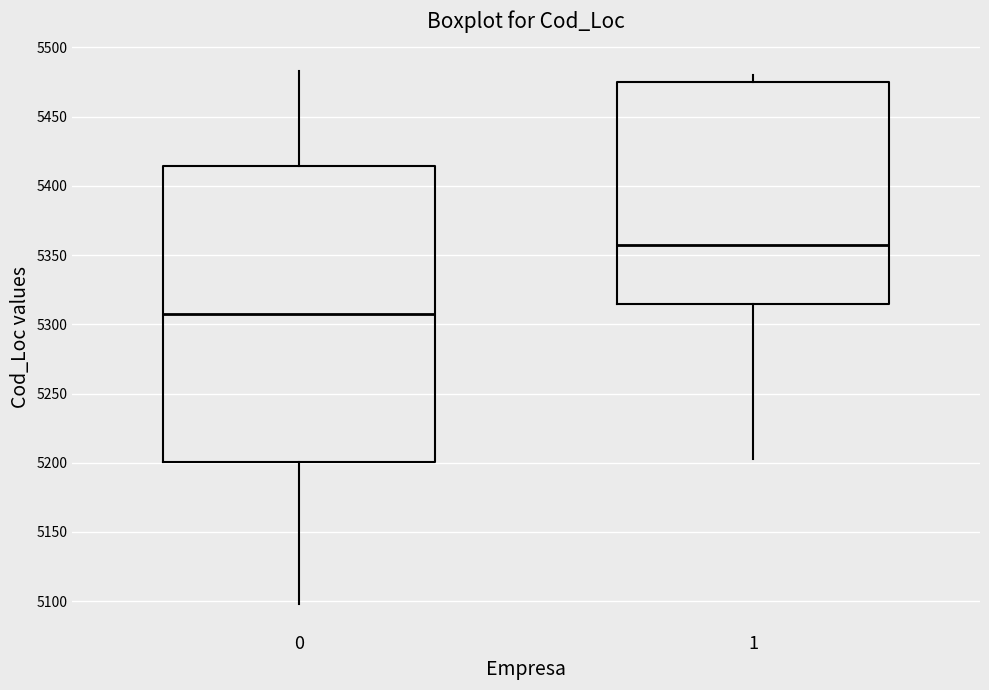

Which box is the tallest, from its lower edge to its upper edge?

0